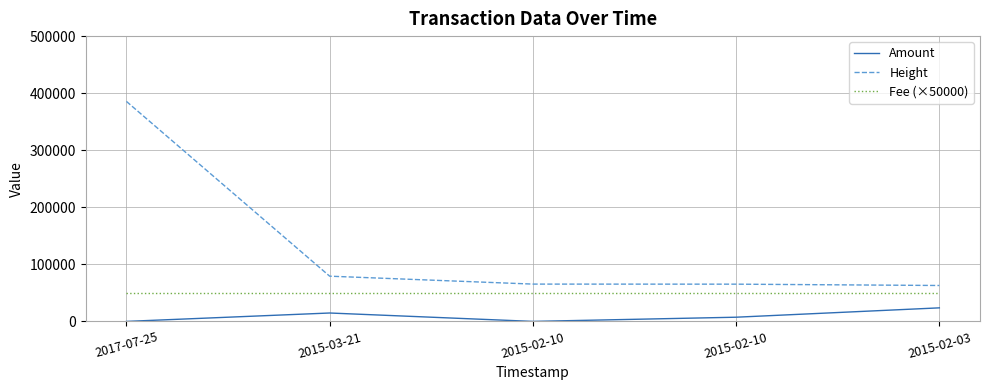

How many lines are shown in the chart?

3